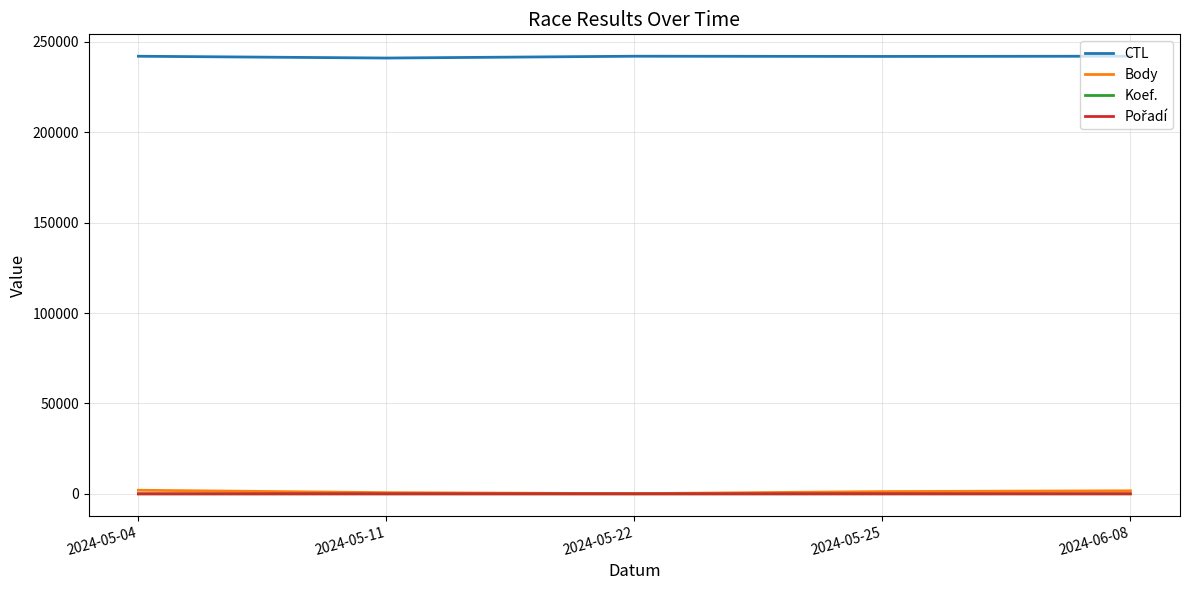

True or false: Body and CTL intersect in this chart.

False